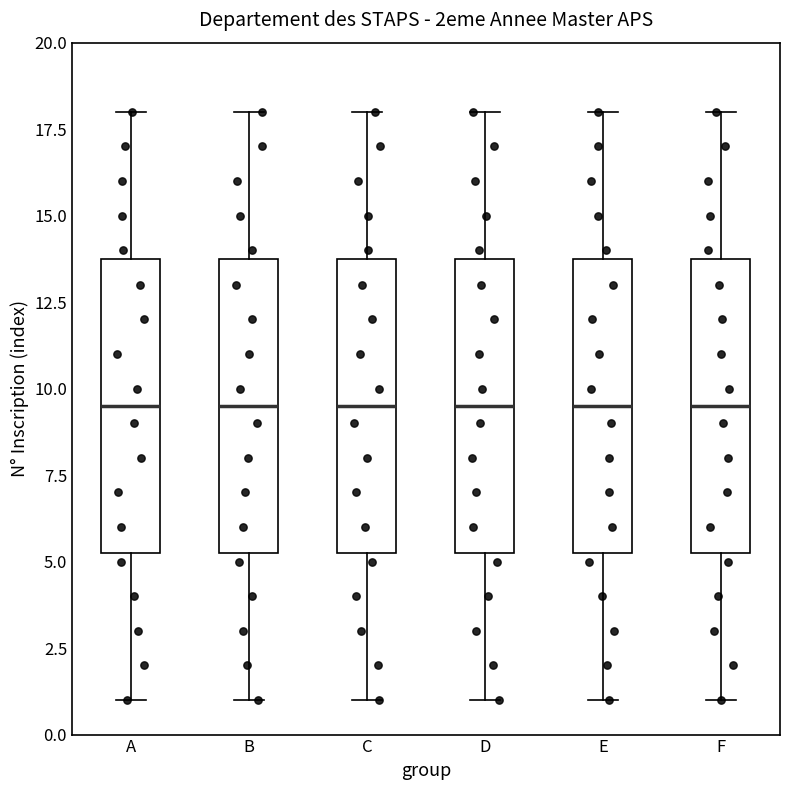

Reading left to right, read every box against the y-axis: the position of its median line, the range the box covers, and the ends of its whiskers. The values are not printed on the chart, so give them approximately, as read against the axis.

A: median 9.5, box 5.5 to 14.0, whiskers 1.0 to 18.0
B: median 9.5, box 5.5 to 14.0, whiskers 1.0 to 18.0
C: median 9.5, box 5.5 to 14.0, whiskers 1.0 to 18.0
D: median 9.5, box 5.5 to 14.0, whiskers 1.0 to 18.0
E: median 9.5, box 5.5 to 14.0, whiskers 1.0 to 18.0
F: median 9.5, box 5.5 to 14.0, whiskers 1.0 to 18.0